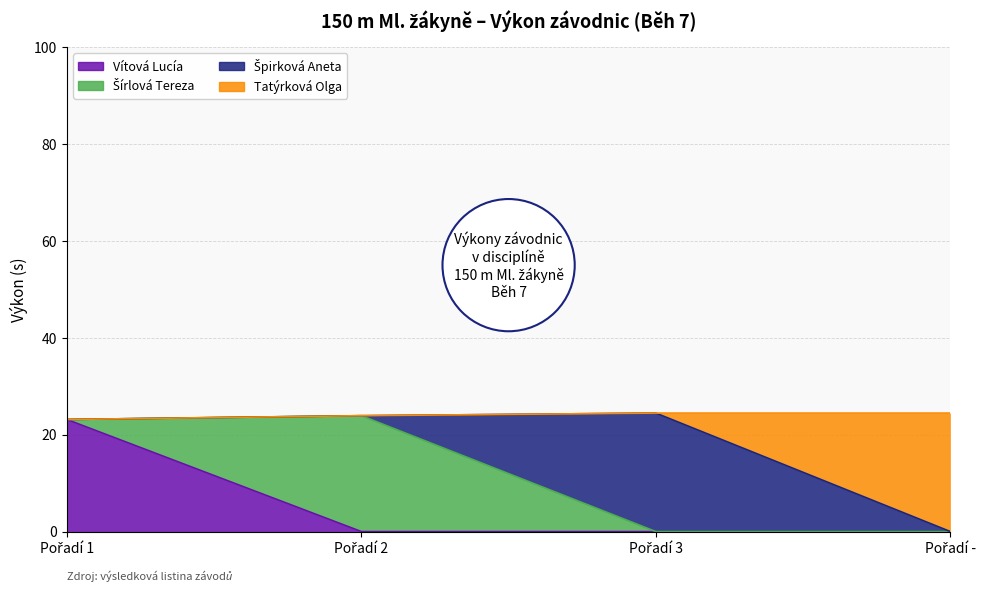

Which series has the largest total across all categories?

Tatýrková Olga